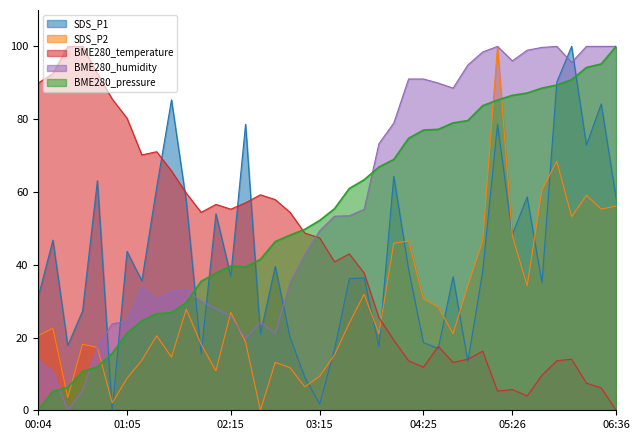

Which has a higher value, 05:06 or 04:05?

04:05